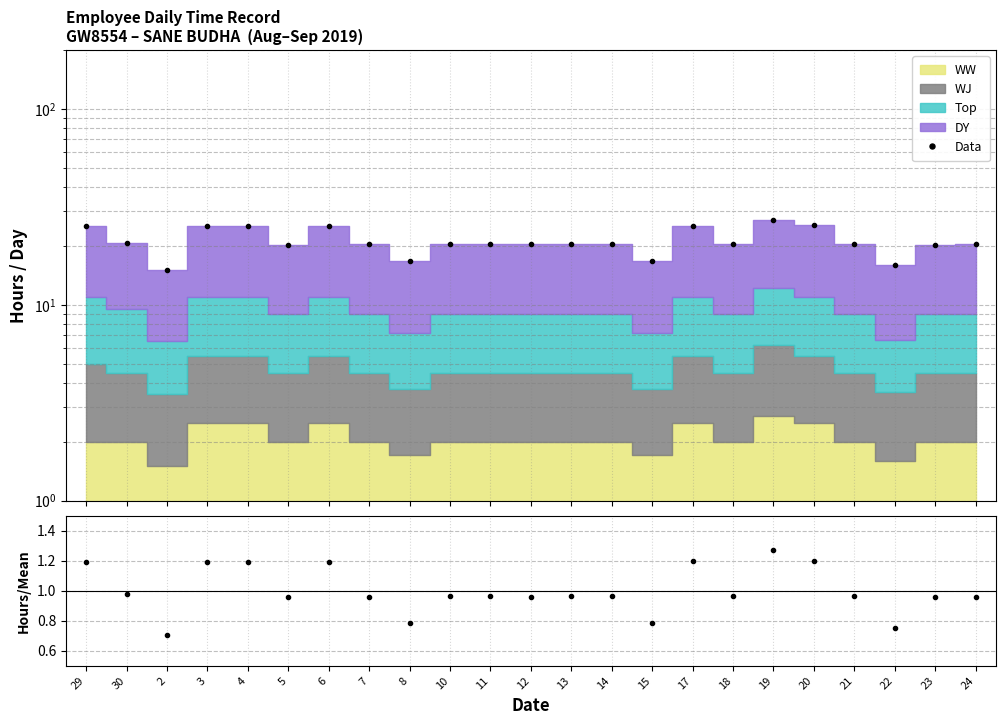

What is the difference between the Data values at 3 and 22?

9.3